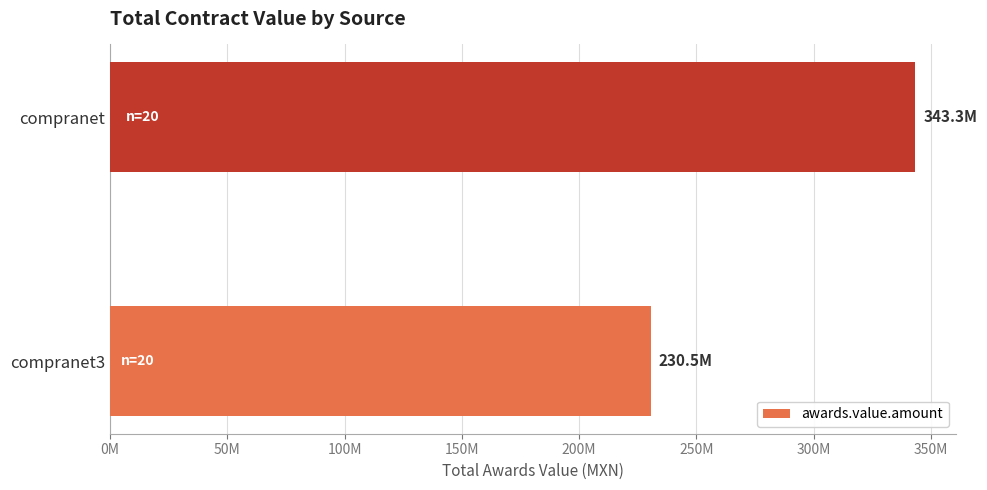

Rank the categories by value from lowest to highest.

compranet3, compranet